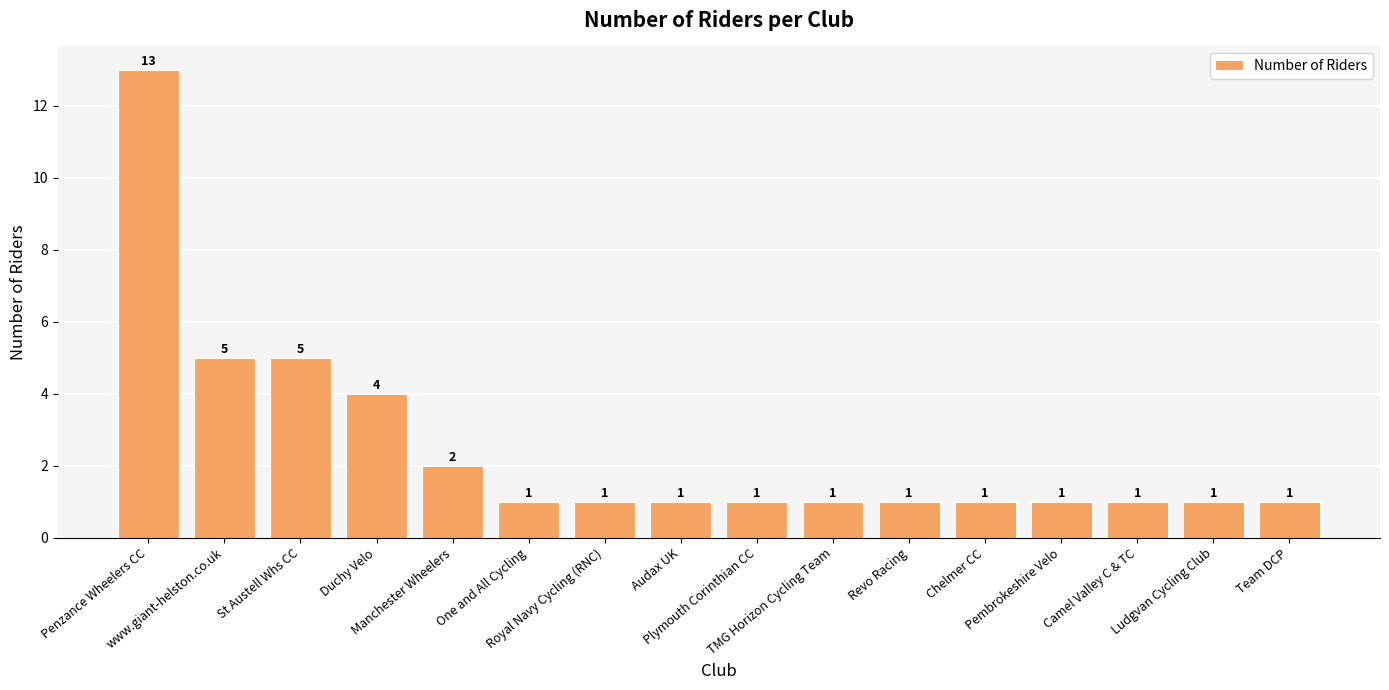

What is the difference between the maximum and second lowest values?

12